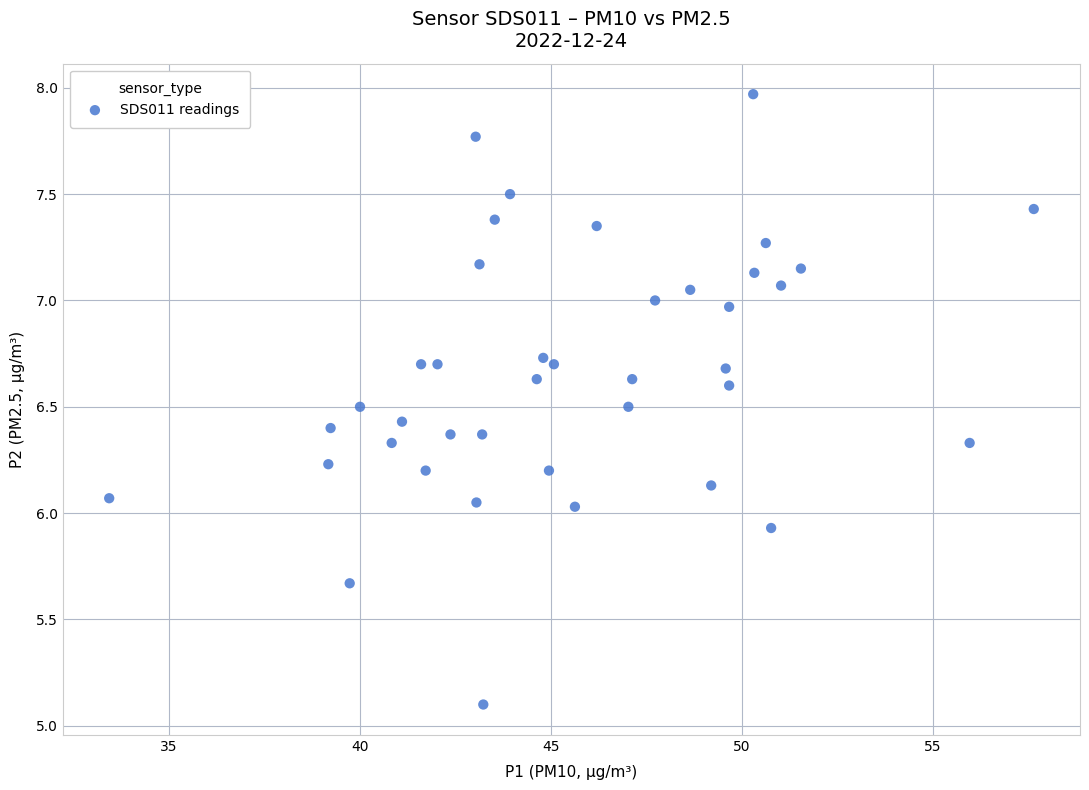

What is the range of X values (max minus min)?

24.2